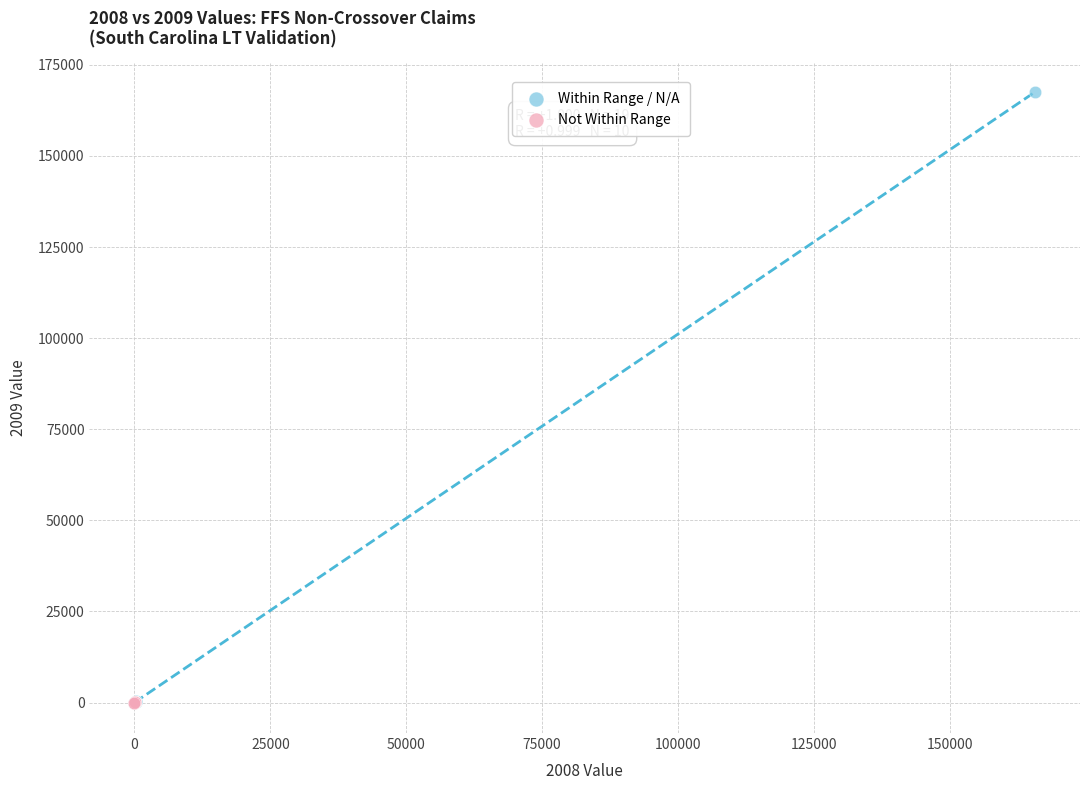

Which series reaches the maximum Y coordinate?

Within Range / N/A